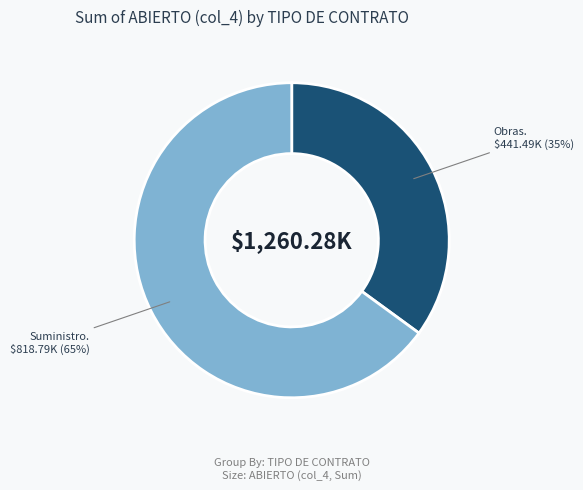

Is there a majority slice in this chart?

Yes